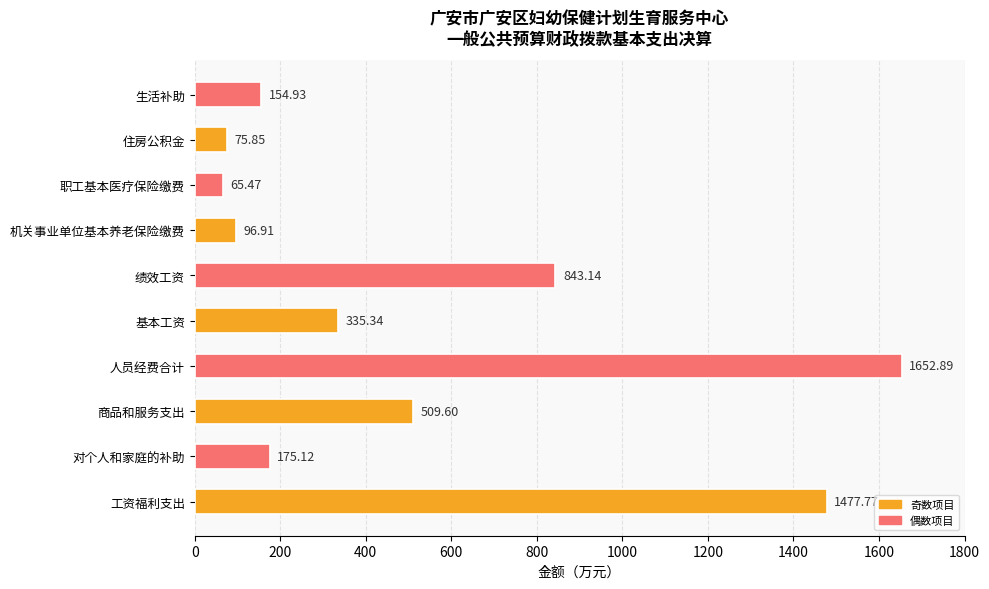

Rank the categories by value from highest to lowest.

人员经费合计, 工资福利支出, 绩效工资, 商品和服务支出, 基本工资, 对个人和家庭的补助, 生活补助, 机关事业单位基本养老保险缴费, 住房公积金, 职工基本医疗保险缴费